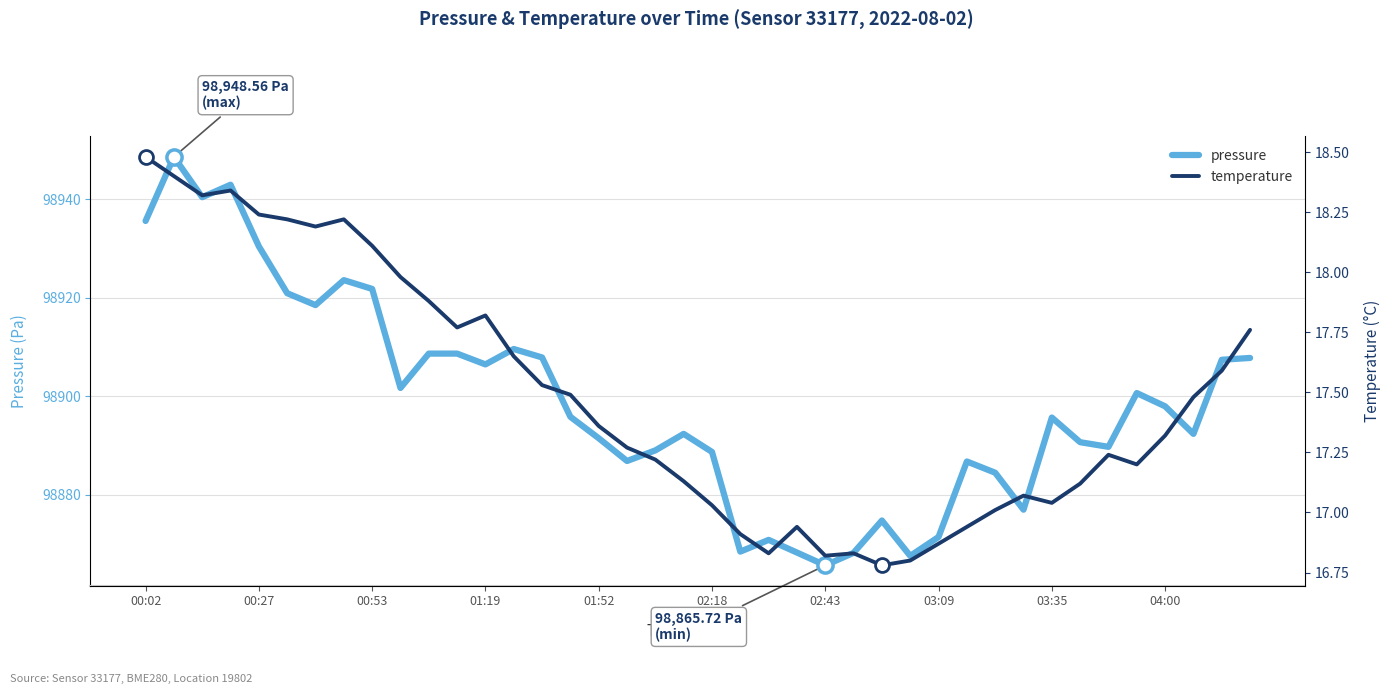

Which series has the largest Y range (max minus min)?

pressure